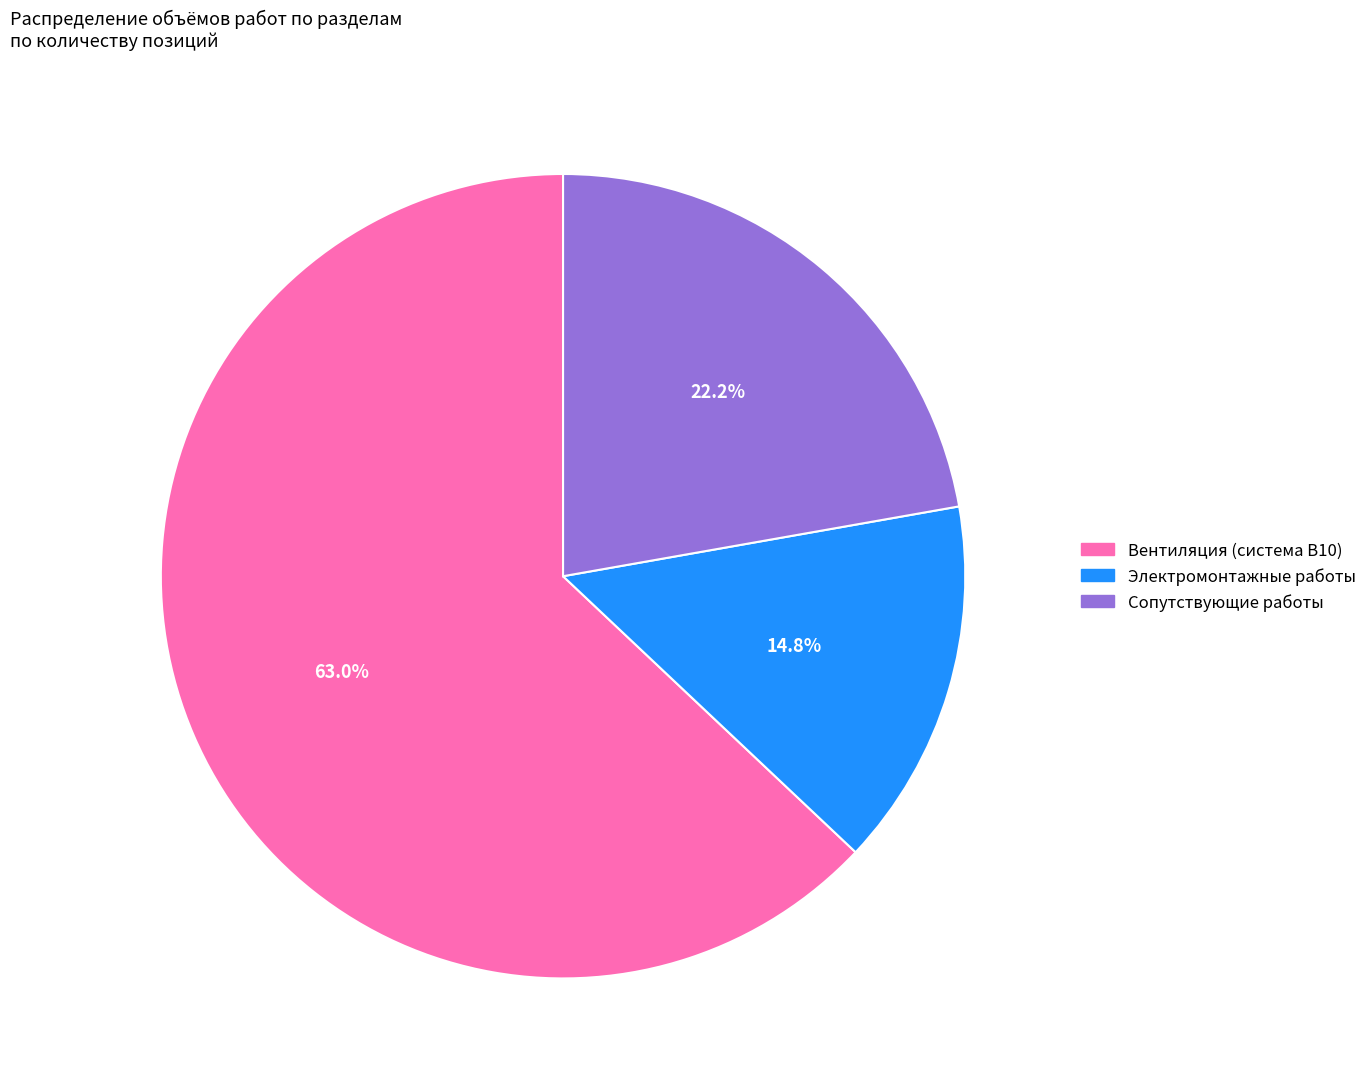

Which category has the biggest portion of the pie?

Вентиляция (система В10)